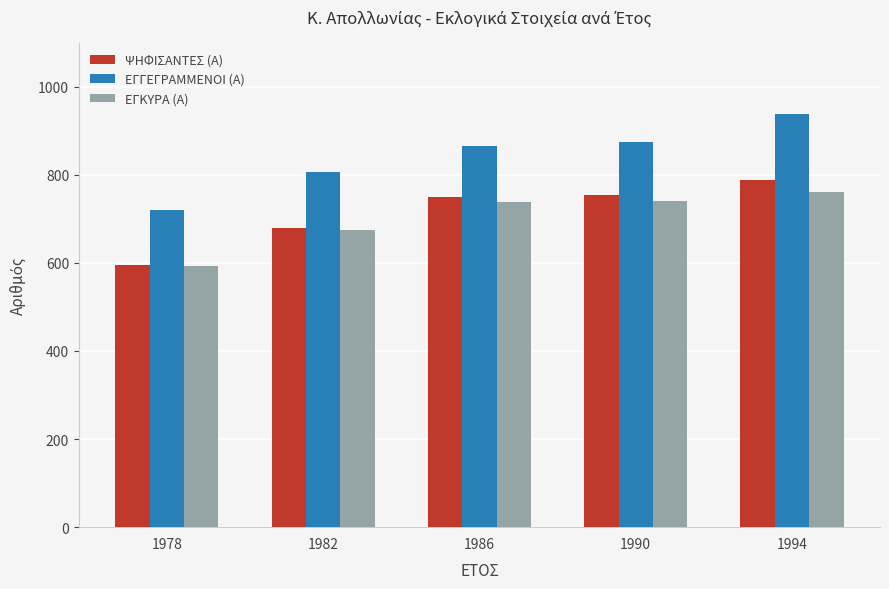

The ΕΓΓΕΓΡΑΜΜΕΝΟΙ (Α) series shows 946 at 1978. True or false?

False